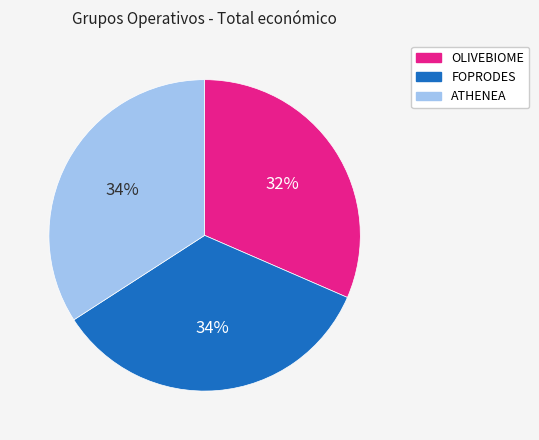

To the nearest percent, what is the combined percentage of ATHENEA and OLIVEBIOME?

66%